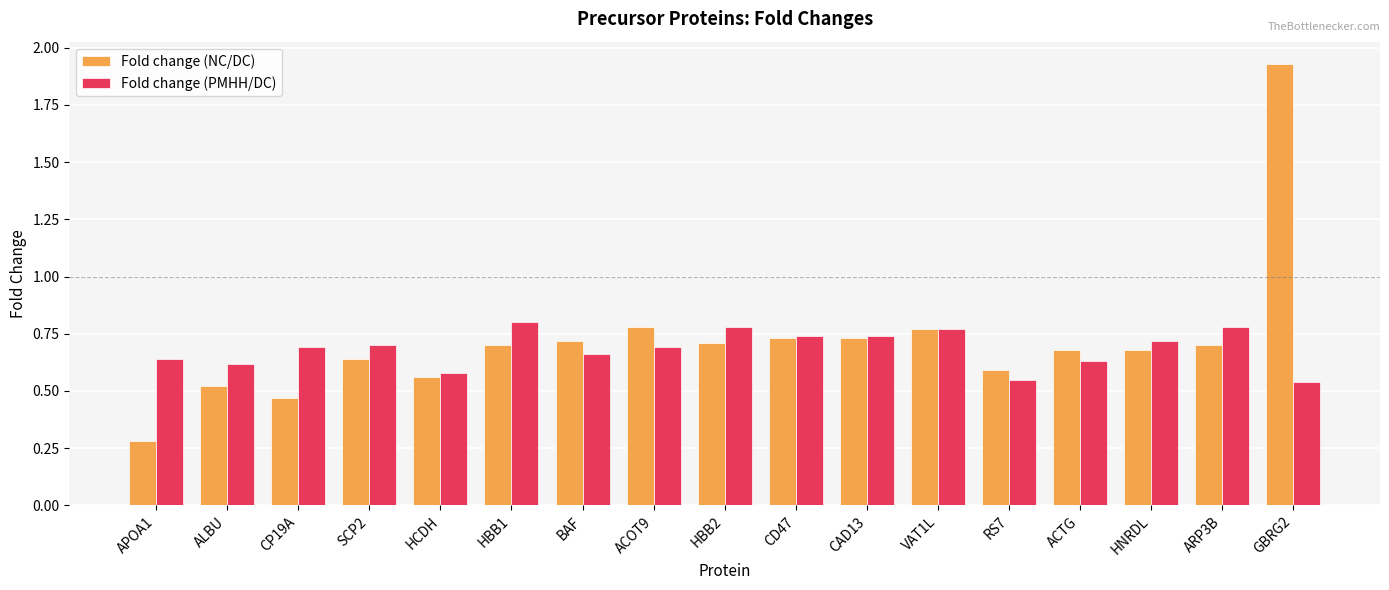

What are all the series names shown in the legend?

Fold change (NC/DC), Fold change (PMHH/DC)